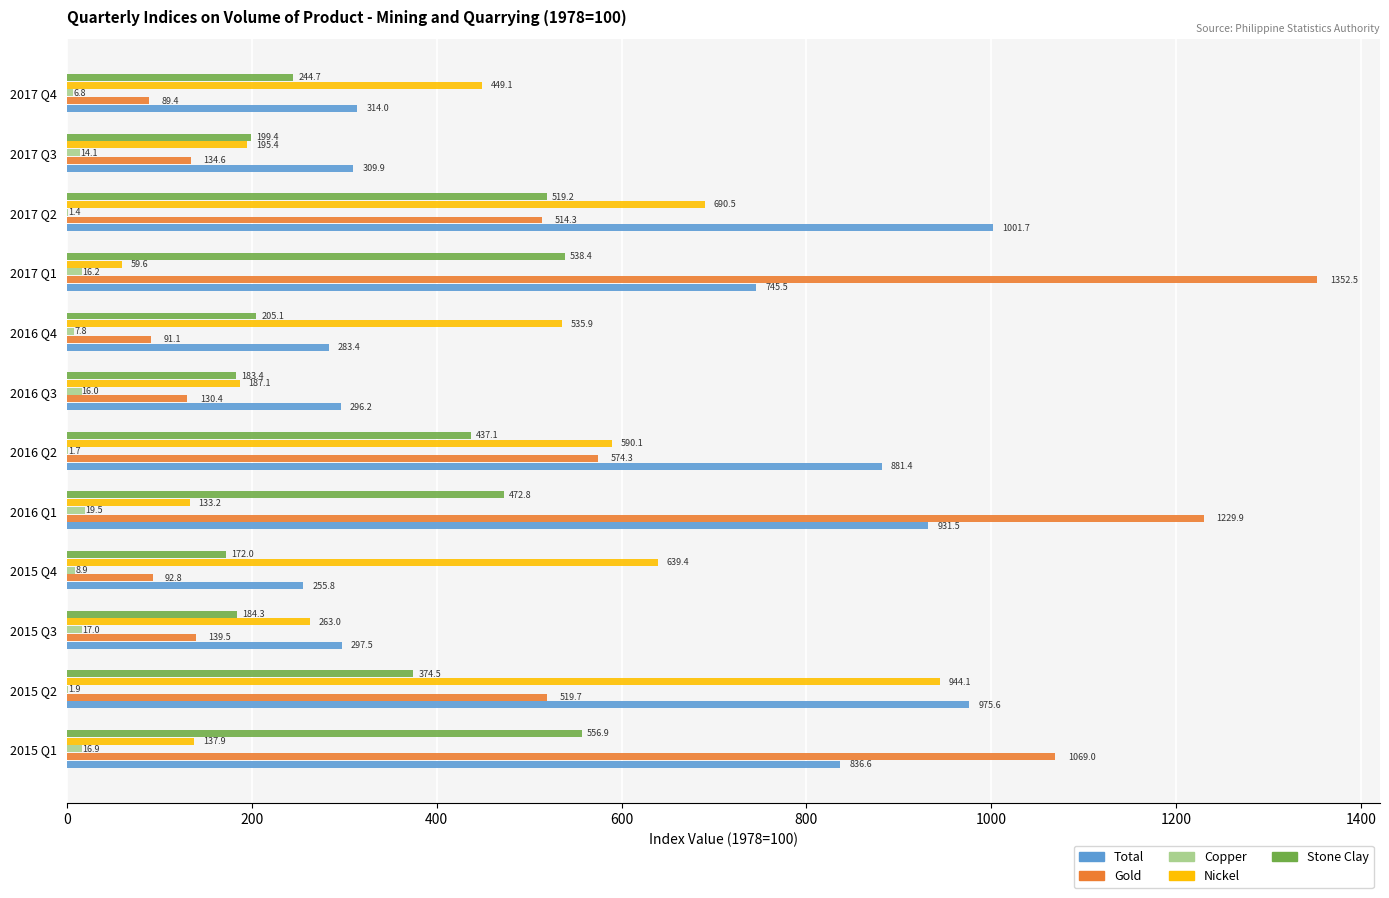

Between 2016 Q3 and 2017 Q1, which series saw the biggest shift?

Gold